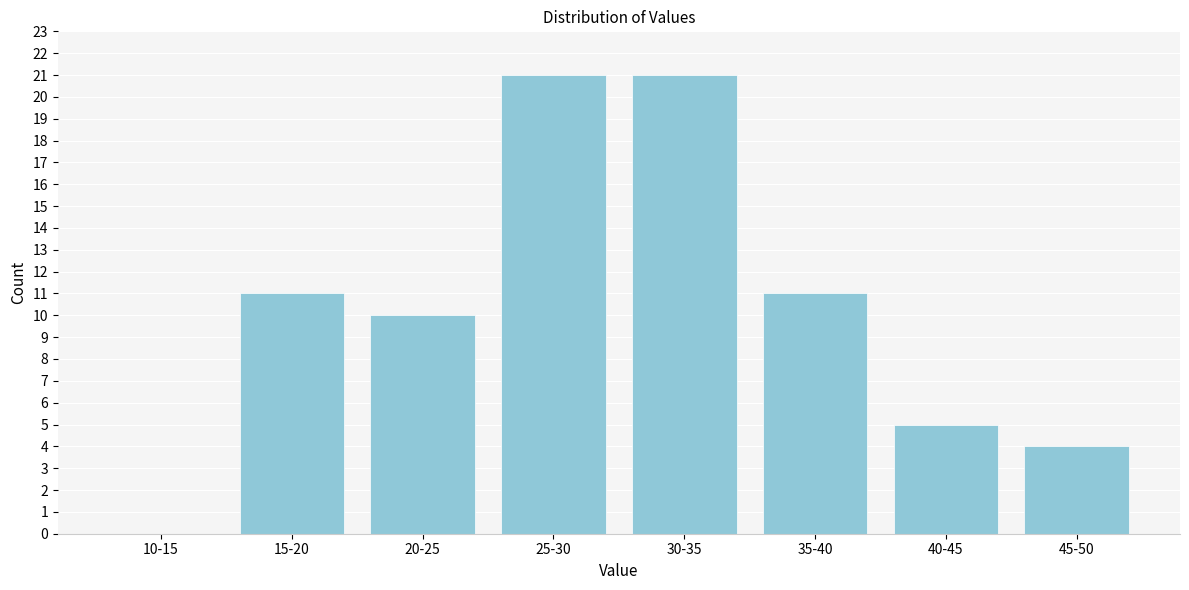

Reading left to right, what are all the values shown in this chart?

10-15=0	15-20=11	20-25=10	25-30=21	30-35=21	35-40=11	40-45=5	45-50=4